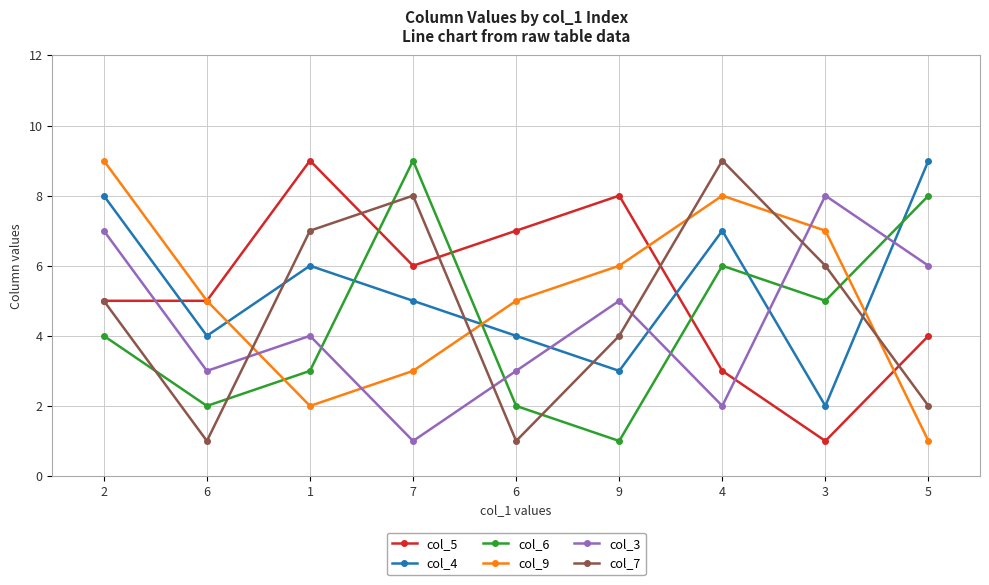

At which category is the sum across all series the highest?

2